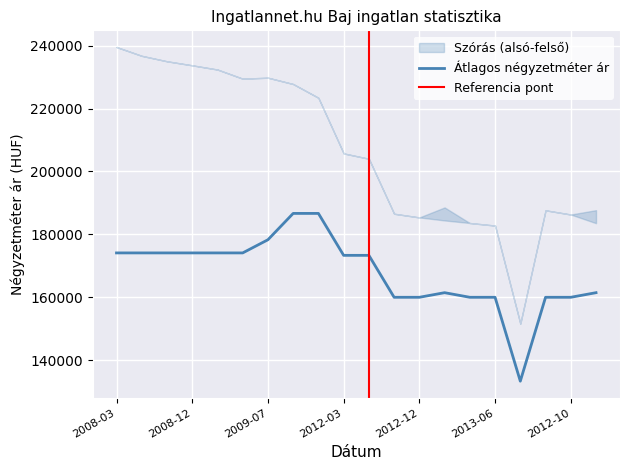

What is the minimum value for Átlagos négyzetméter ár?

133333